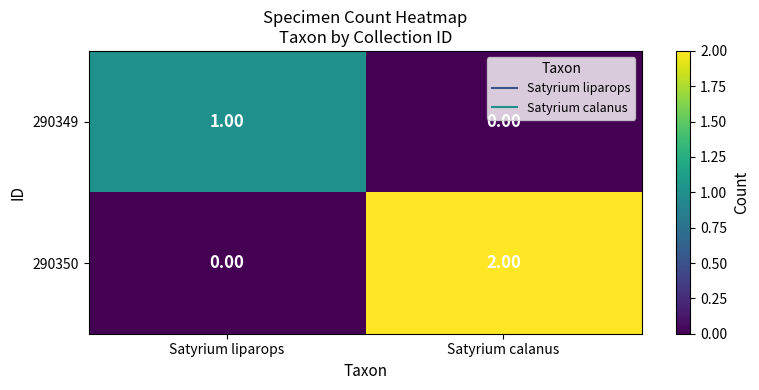

List the series in order of their overall mean, lowest first.

290349, 290350